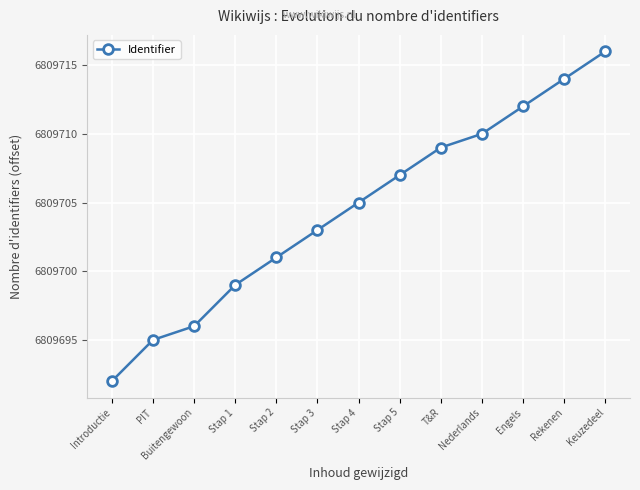

Reading left to right, what are all the values shown in this chart?

Introductie=2	PIT=5	Buitengewoon=6	Stap 1=9	Stap 2=11	Stap 3=13	Stap 4=15	Stap 5=17	T&R=19	Nederlands=20	Engels=22	Rekenen=24	Keuzedeel=26